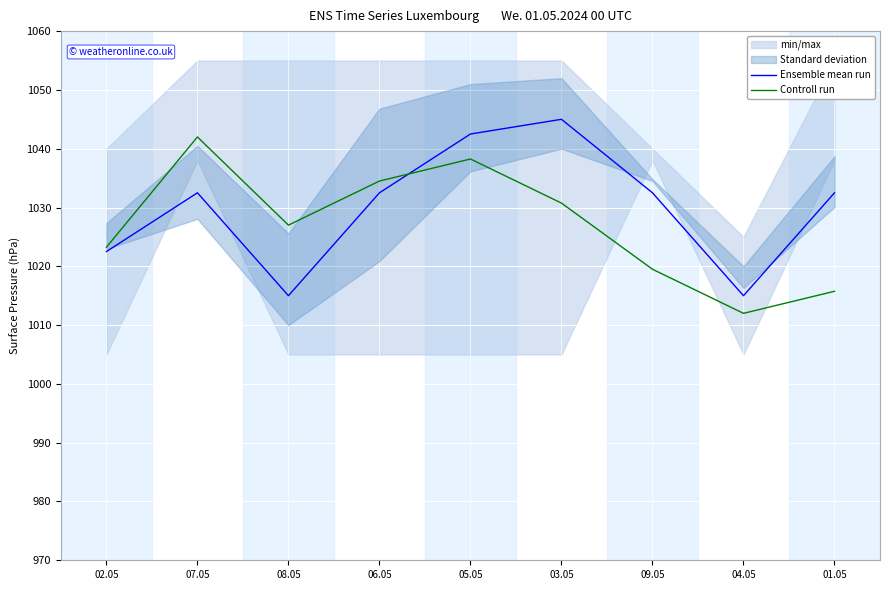

How many intersections are there between Controll run and Ensemble mean run?

1